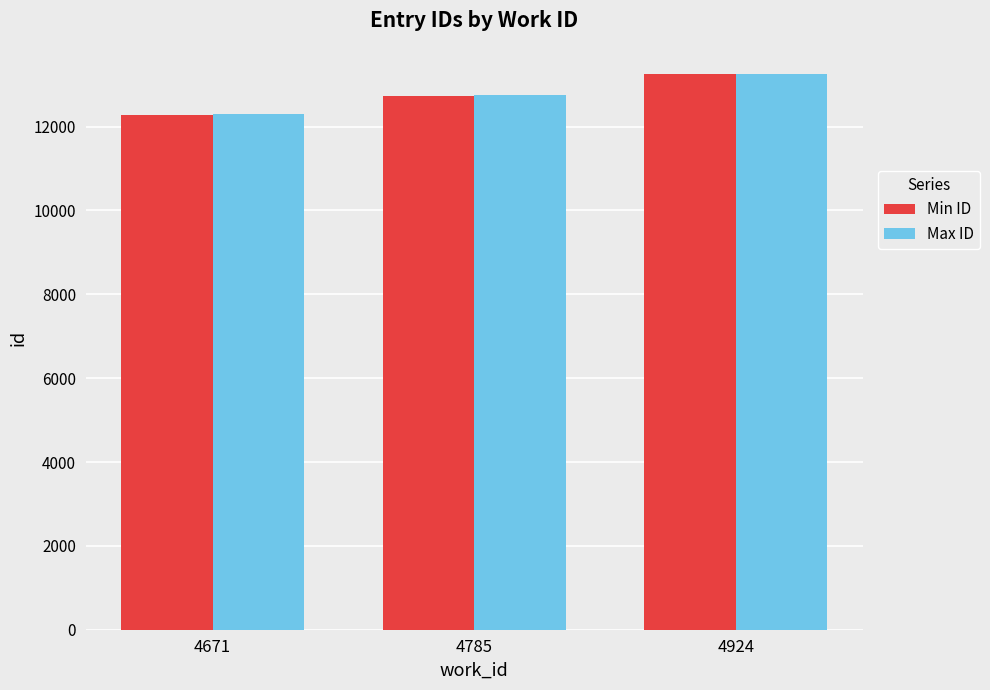

How many values in the Max ID series are below 12750?

1